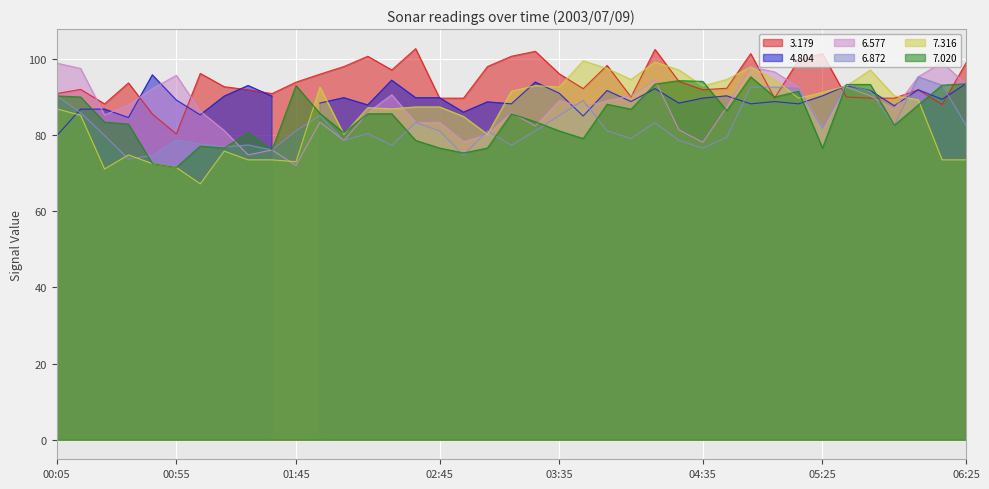

What is the label of the 29th point from the right?

01:45